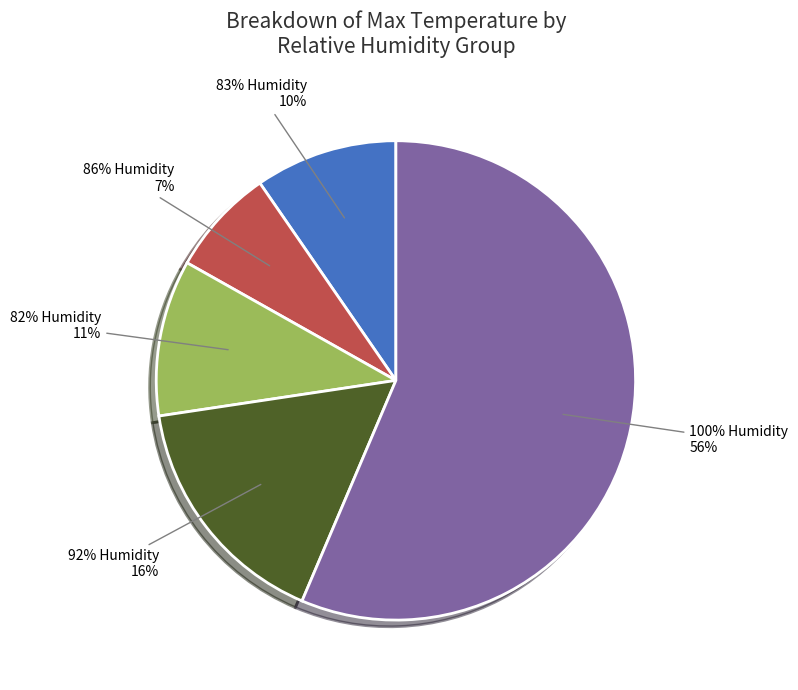

True or false: 83 accounts for 1% of the total.

False